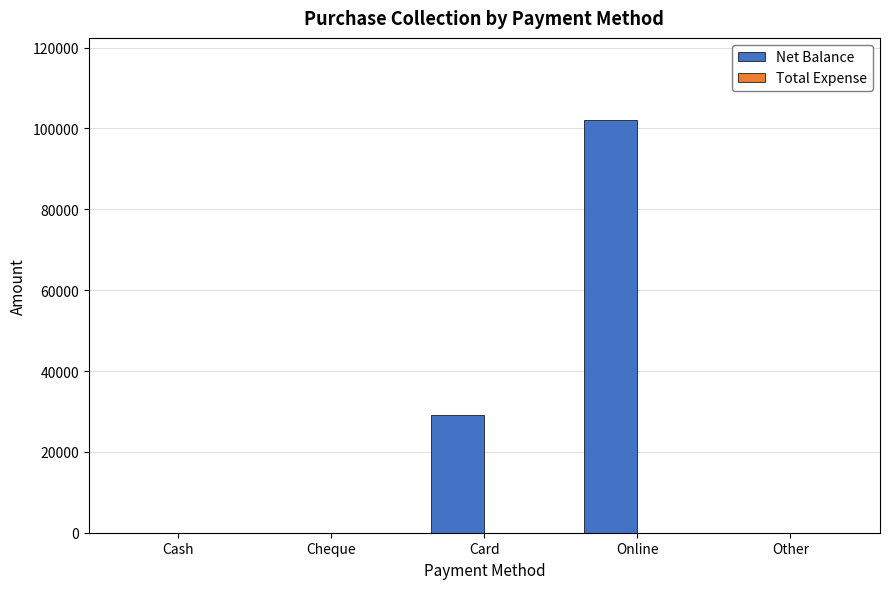

At which category does the chart reach its peak across all series?

Online